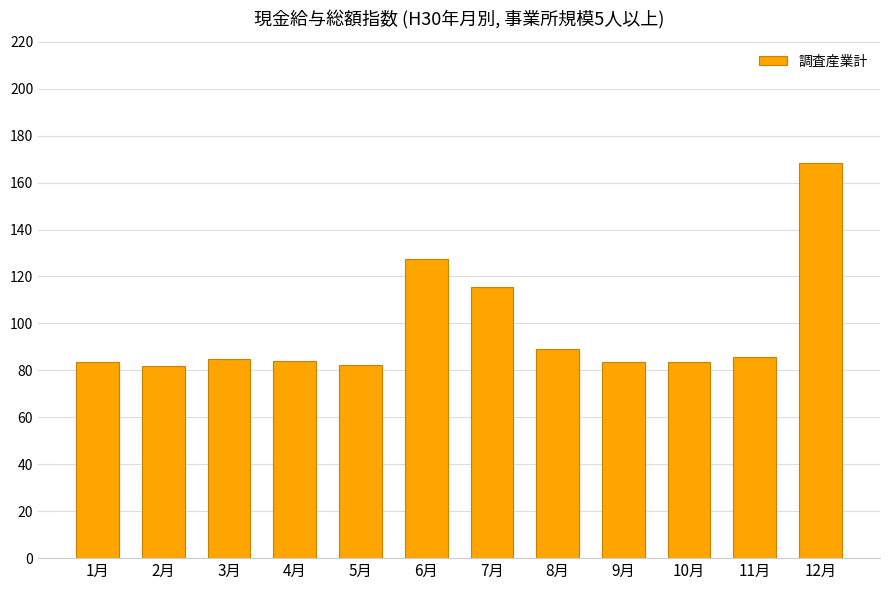

Count the number of data series in this chart.

1